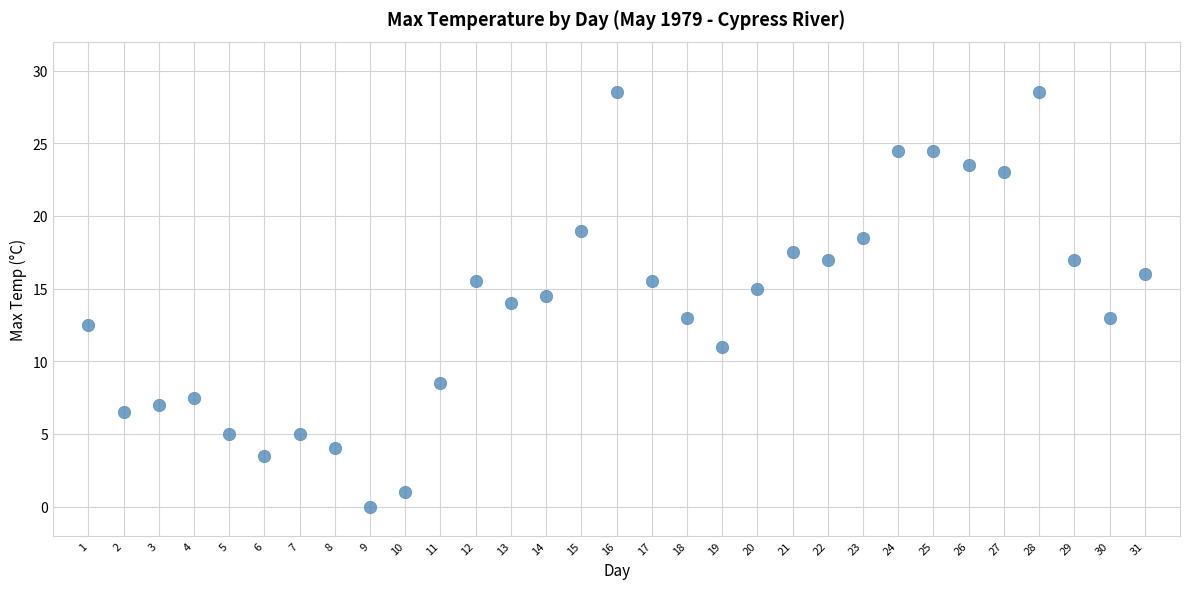

What is the range of Y values (max minus min)?

28.5